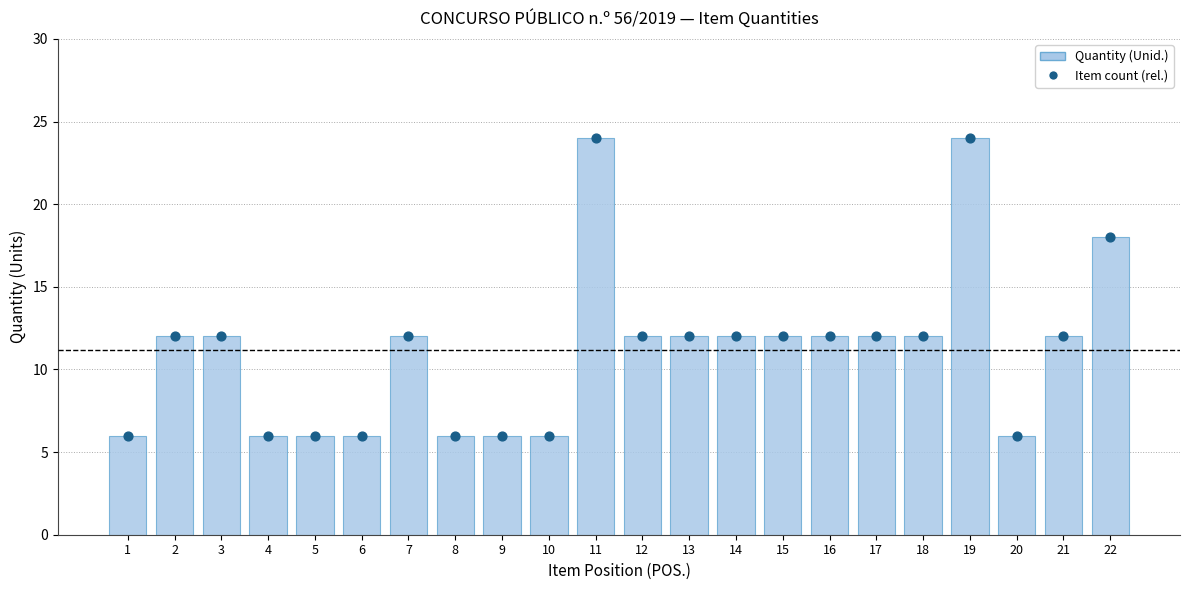

Which series contains the lowest Y value?

Quantity (Unid.)